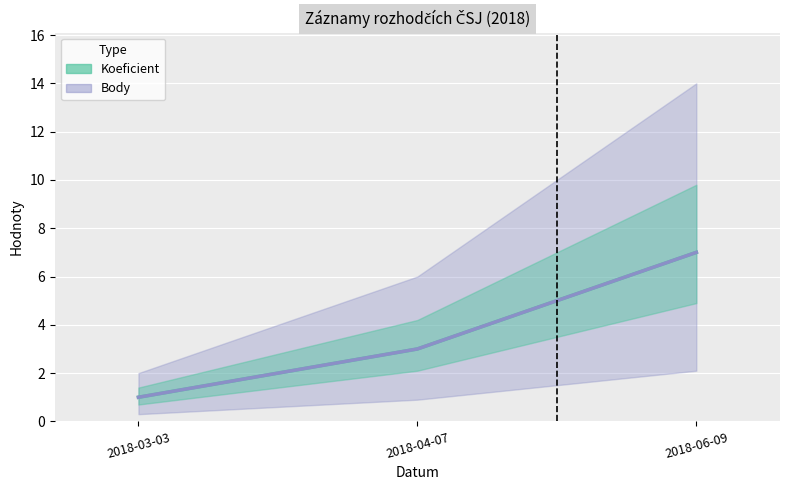

At which label is Koeficient (line) closest to 4?

2018-04-07